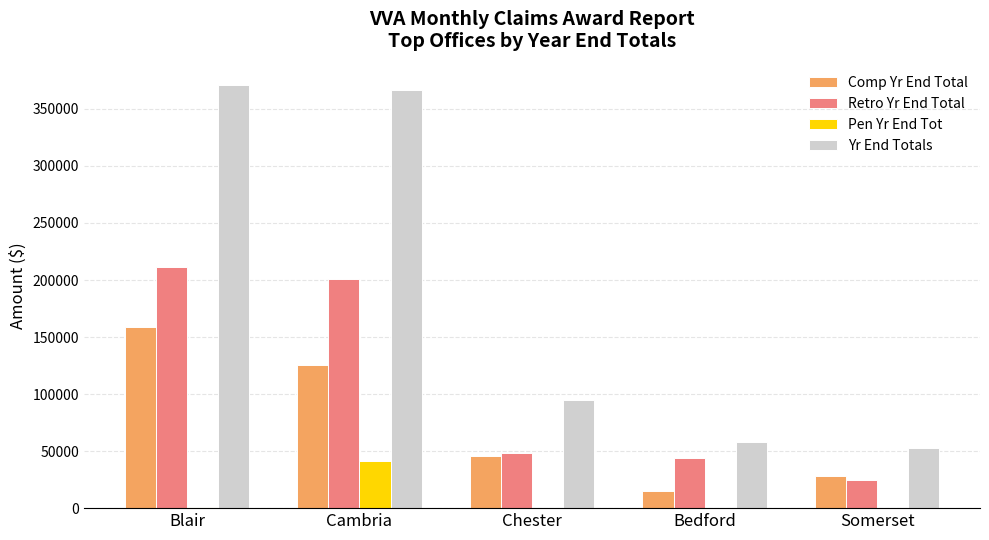

Between Cambria and Bedford, which series saw the biggest shift?

Yr End Totals